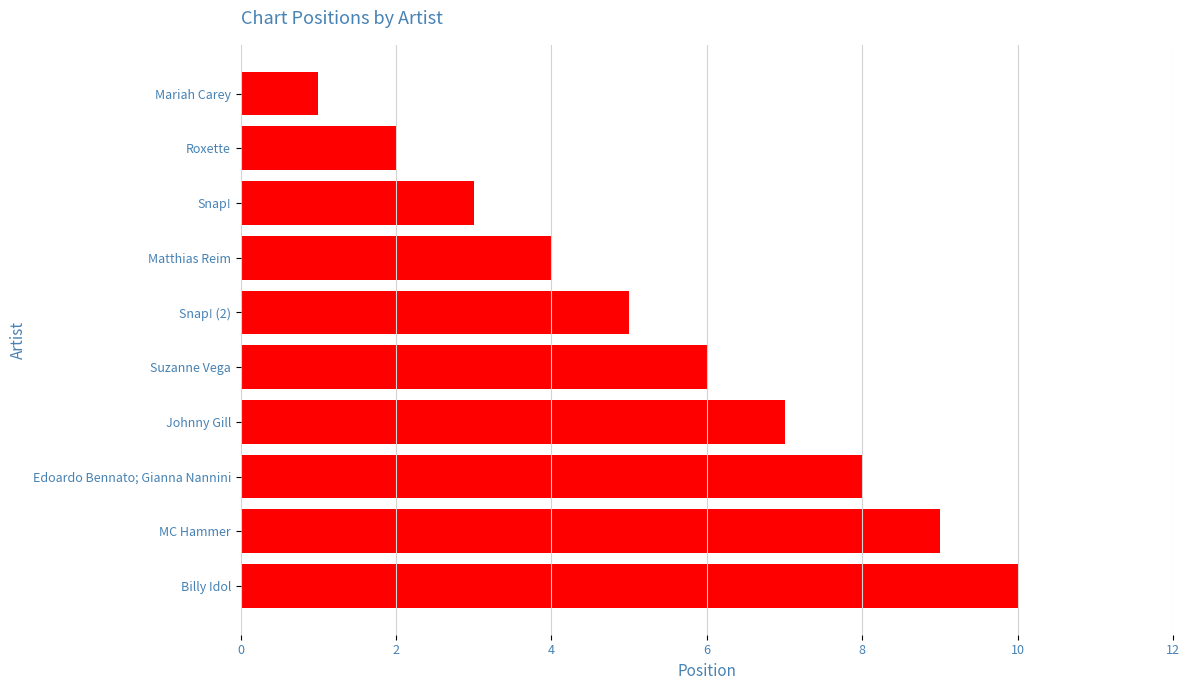

What is the label of the 4th bar from the top?

Matthias Reim